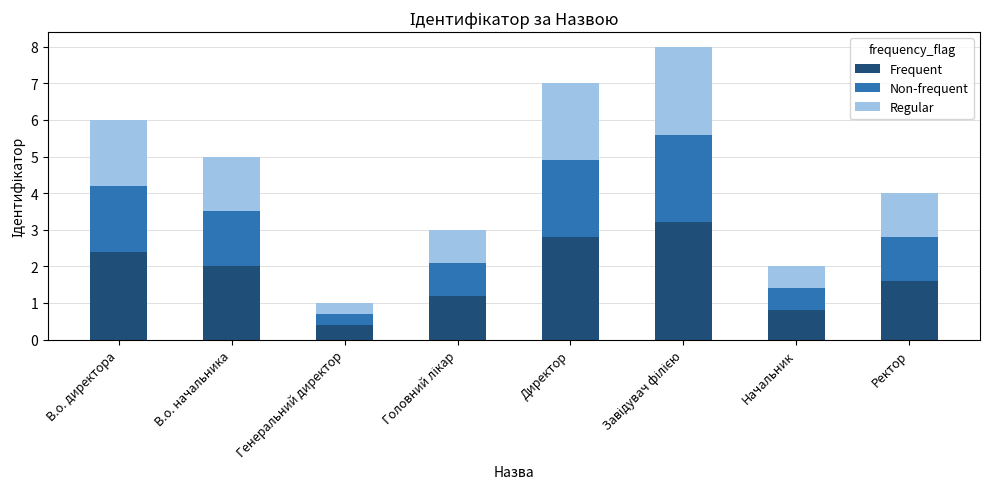

What is the total value across all series at Ректор?

4.0